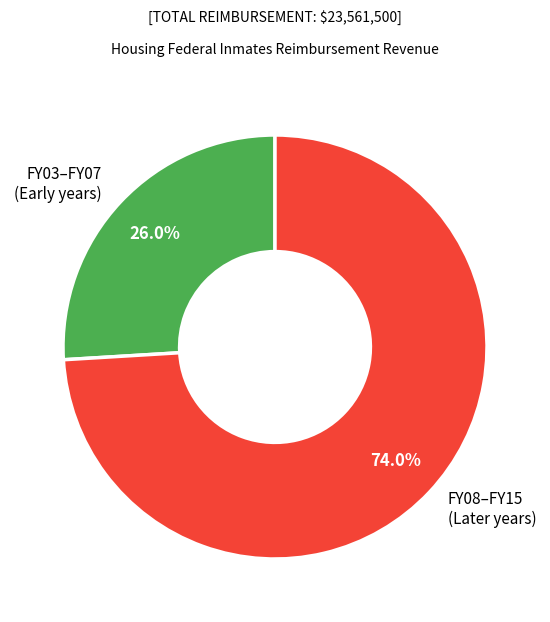

Does any single category account for the majority?

Yes